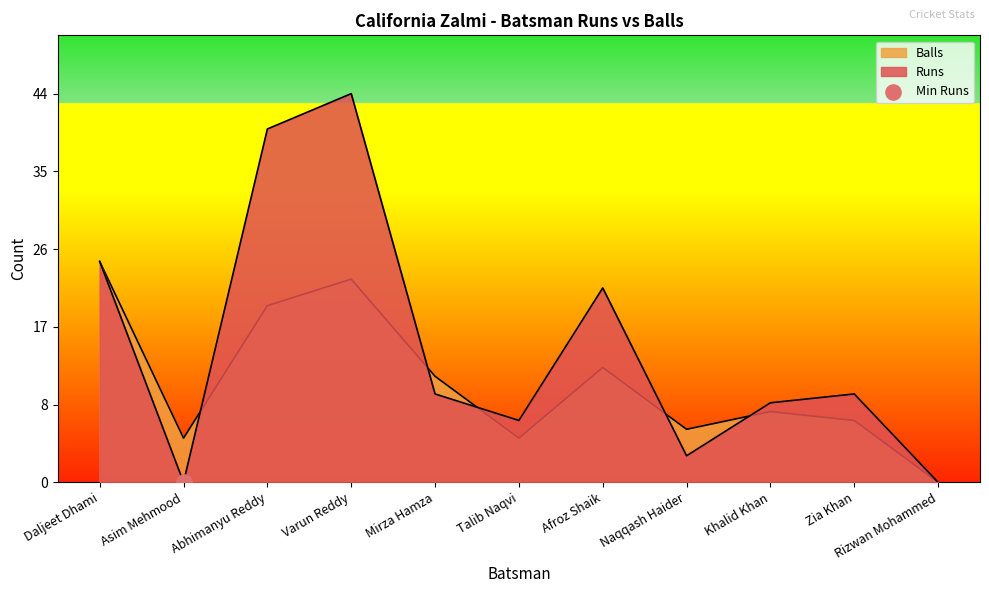

What is the total value across all series at Mirza Hamza?

22